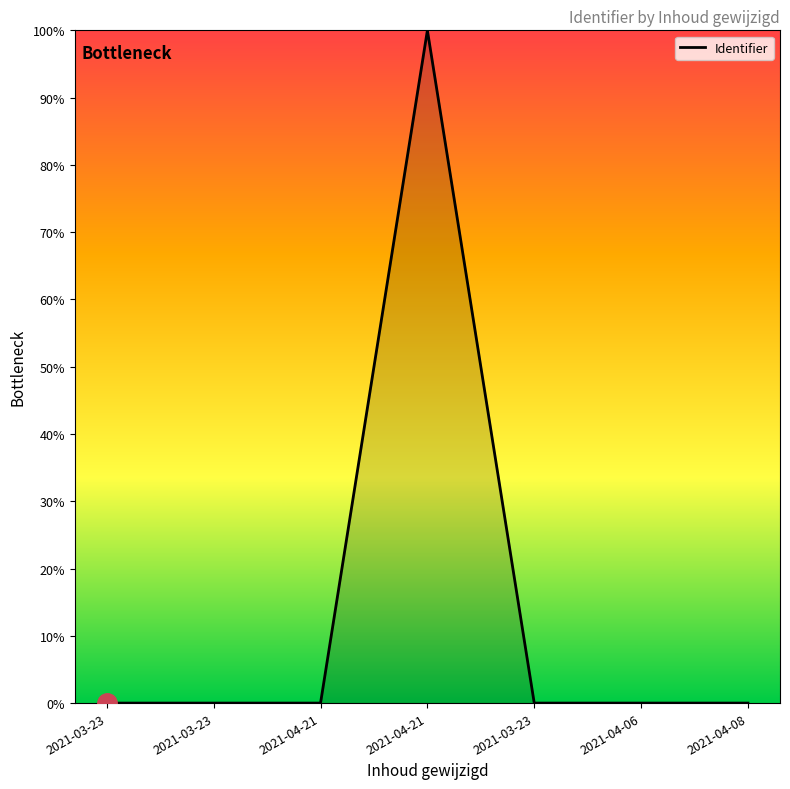

What is the difference between the maximum and minimum values?

1.0